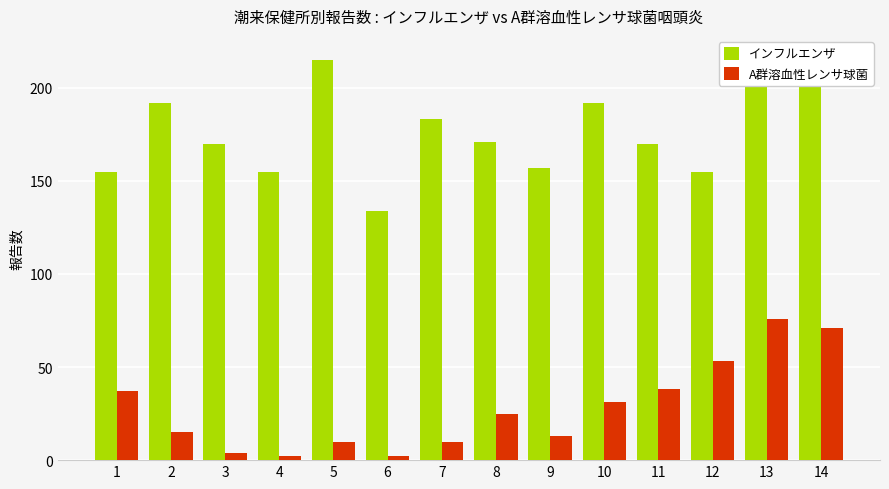

At which category is the sum across all series the highest?

13